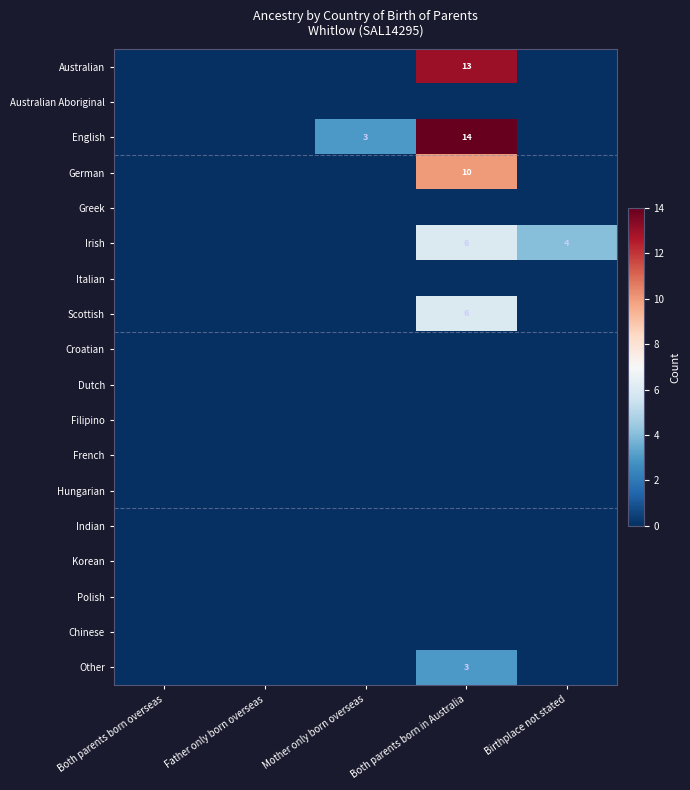

Which series has the largest range (max minus min)?

English